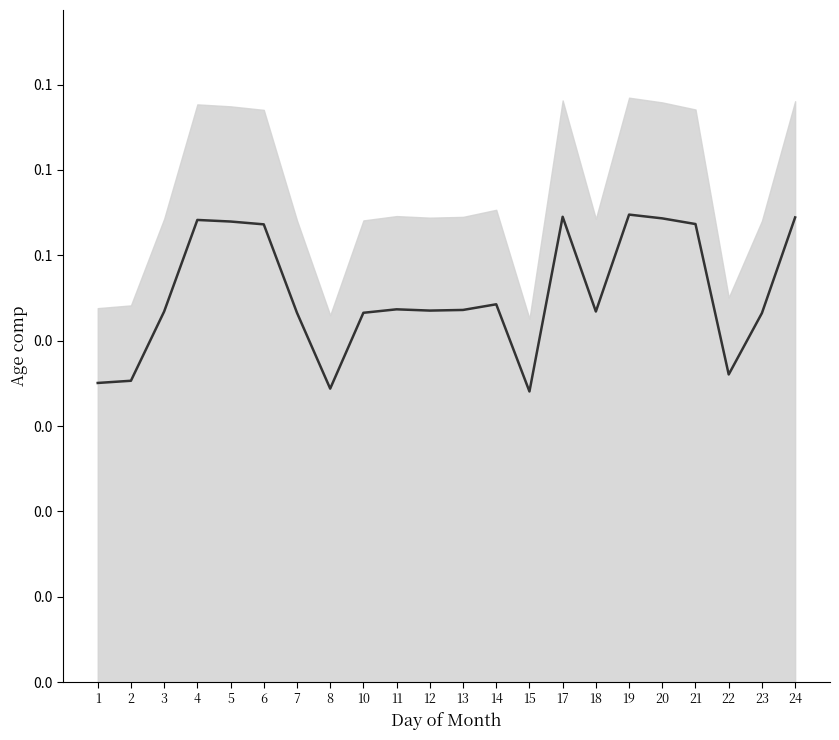

What is the sum of the values at 11 and 23?

0.1